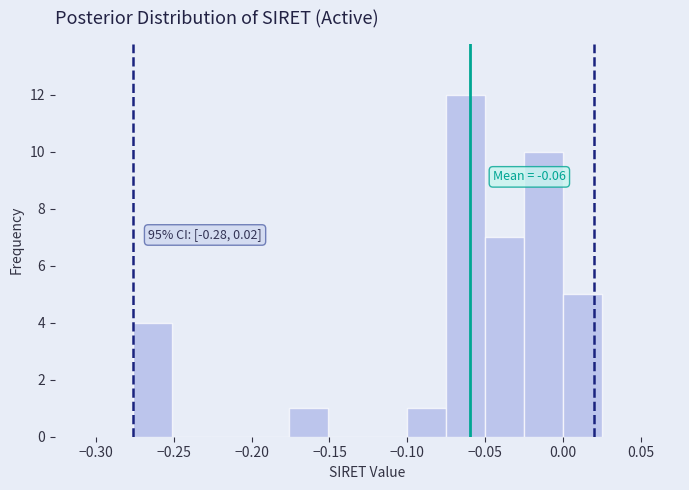

Which range on the x-axis has the tallest bar?

-0.075 to -0.050